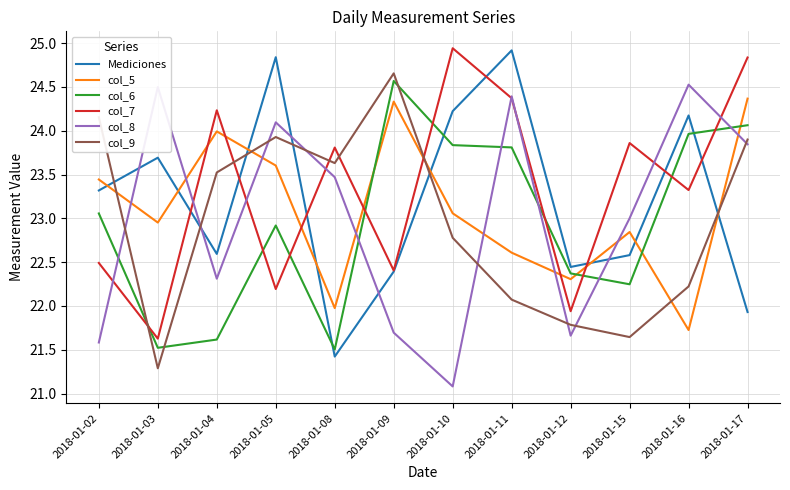

The col_5 series shows 22.3 at 2018-01-12. True or false?

True